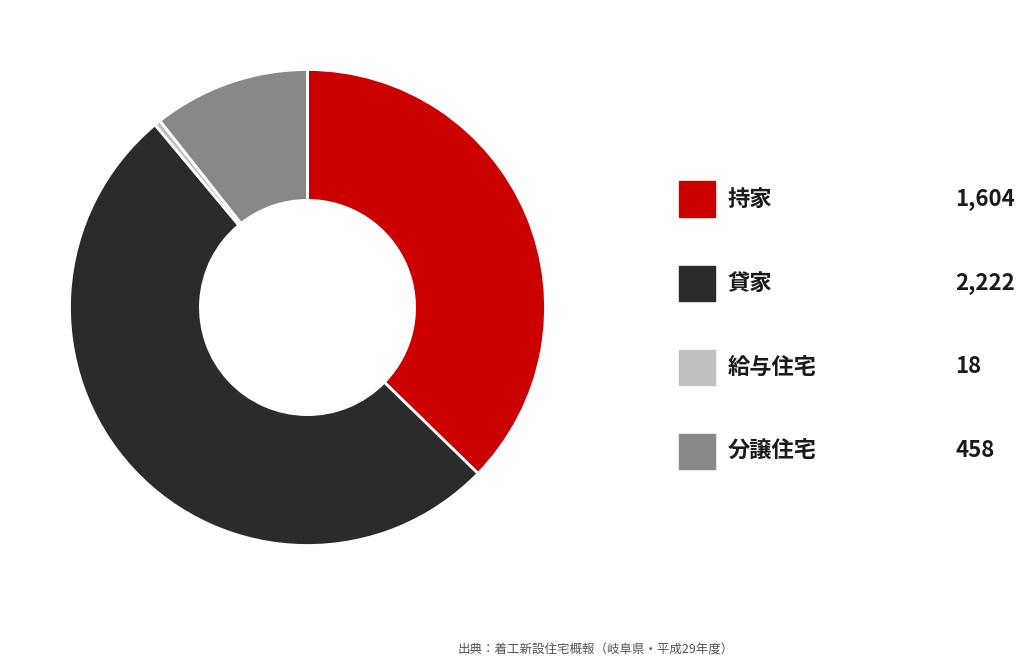

Does any single category account for the majority?

Yes